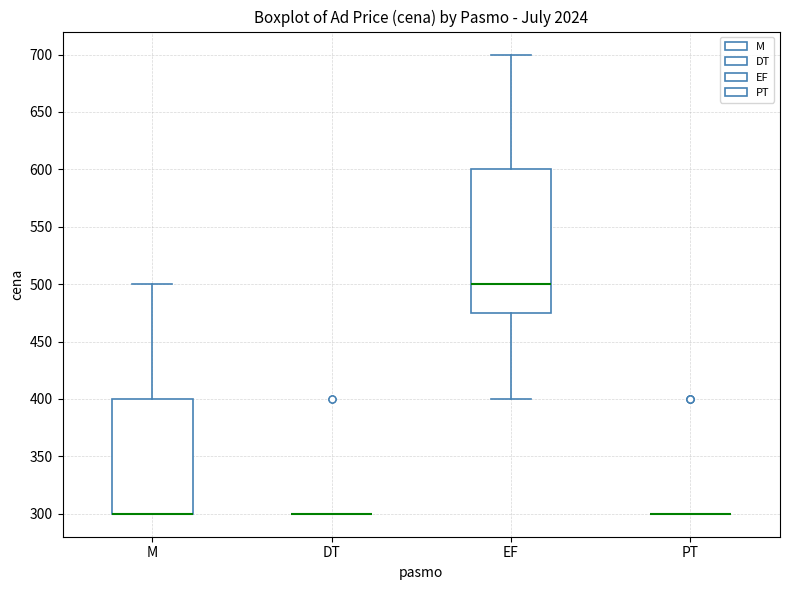

Comparing the boxes themselves (not the whiskers), which one is the tallest?

EF